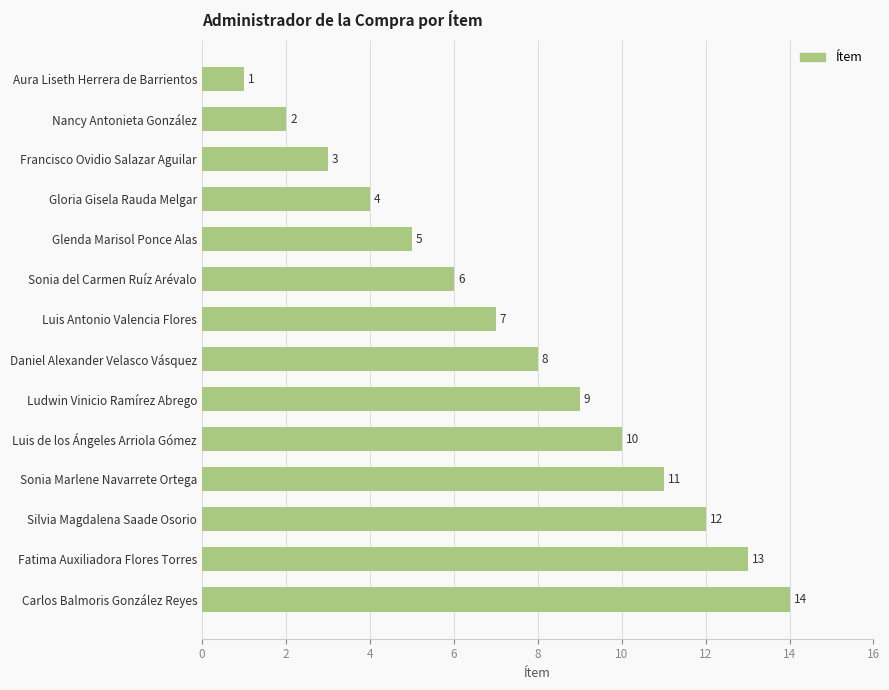

Where is the data nearest to the value 7?

Luis Antonio Valencia Flores